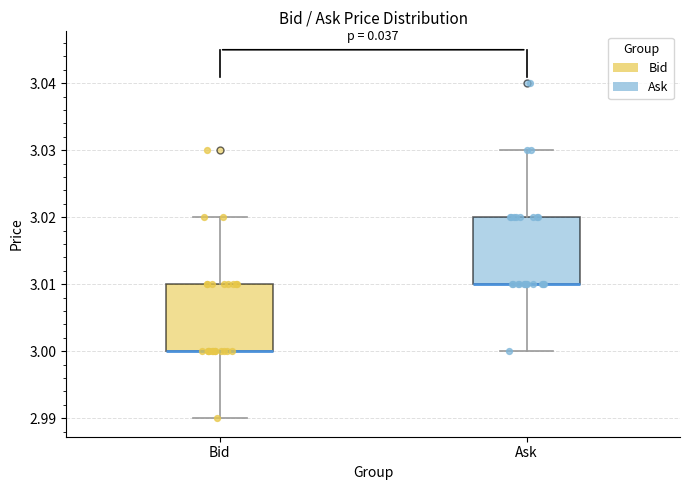

Reading left to right, read every box against the y-axis: the position of its median line, the range the box covers, and the ends of its whiskers. The values are not printed on the chart, so give them approximately, as read against the axis.

Bid: median 3.00 (drawn on the box's lower edge), box 3.00 to 3.01, whiskers 2.99 to 3.02
Ask: median 3.01 (drawn on the box's lower edge), box 3.01 to 3.02, whiskers 3.00 to 3.03